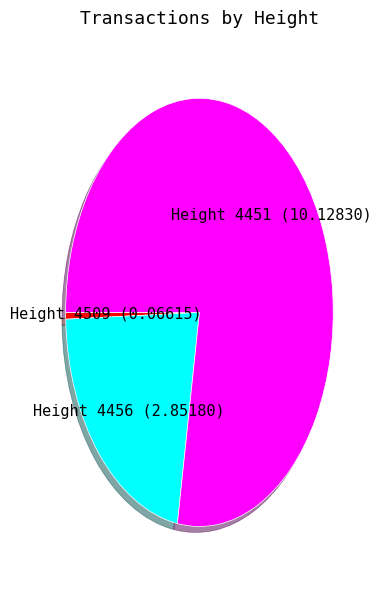

Is there a majority slice in this chart?

Yes